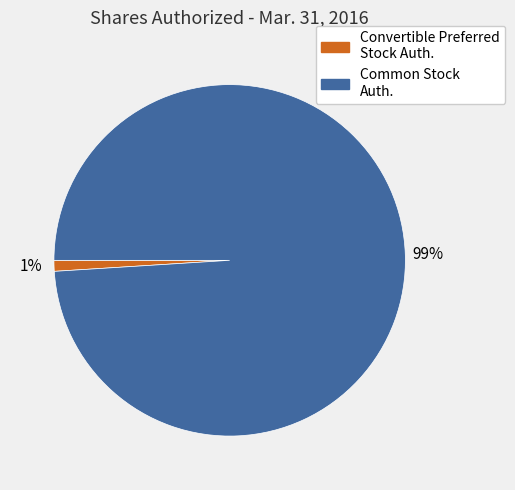

Is the sum of Common Stock Auth. and Convertible Preferred Stock Auth. greater than half?

Yes